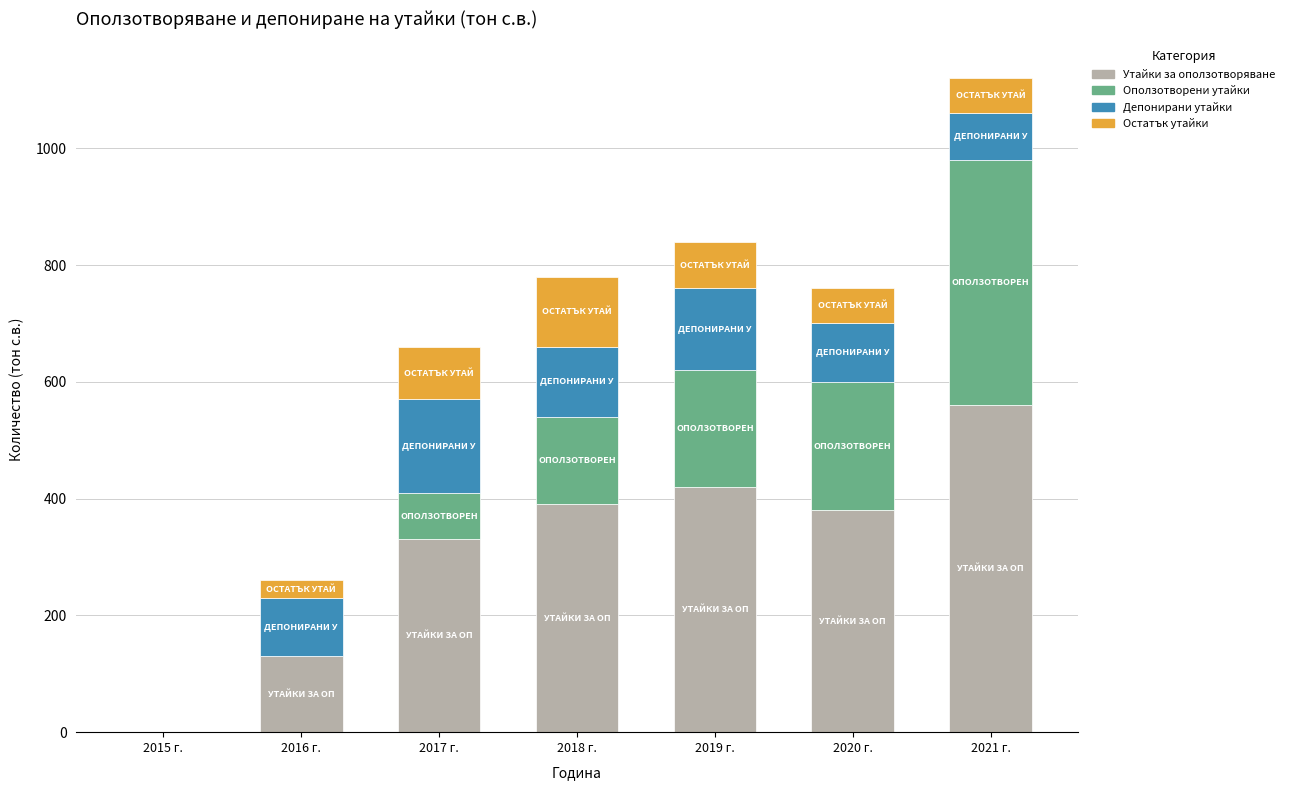

True or false: Утайки за оползотворяване has a value of 64 at 2016 г..

False